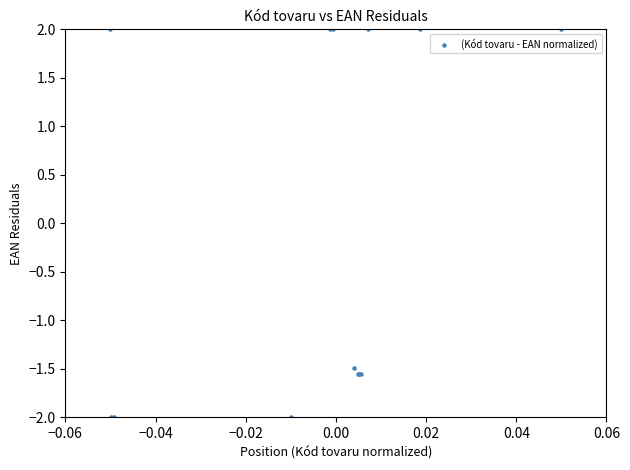

What Y value in the scatter plot is closest to 0?

-1.5